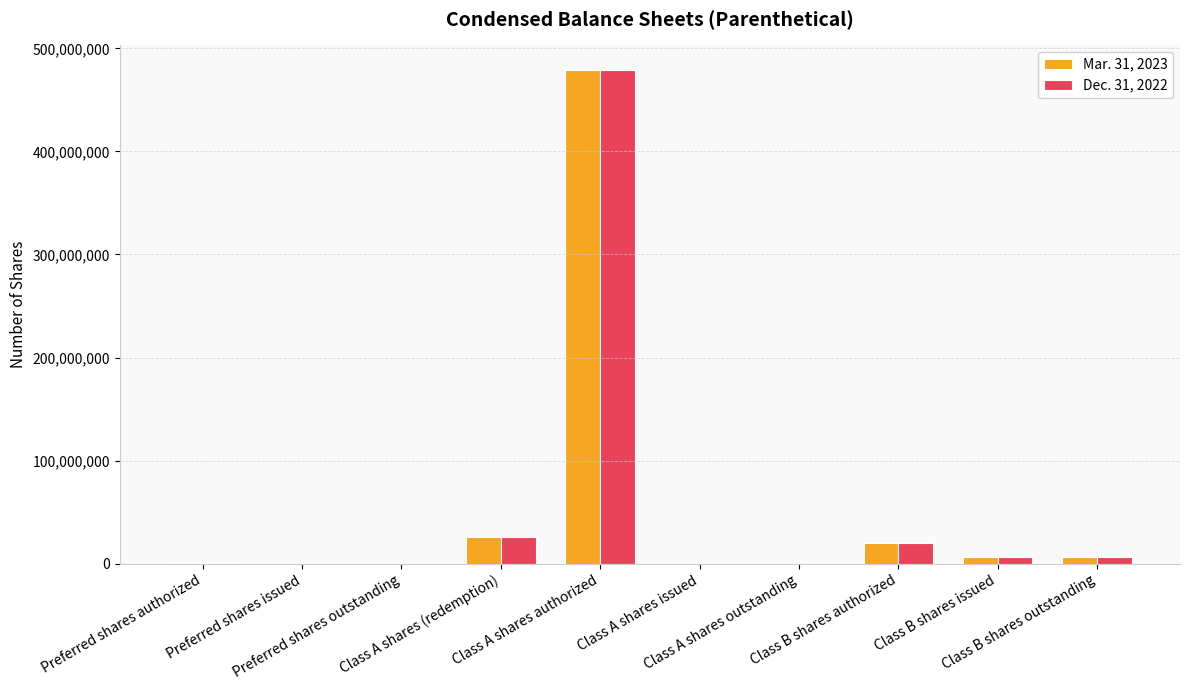

What is the maximum value shown in the chart?

479000000